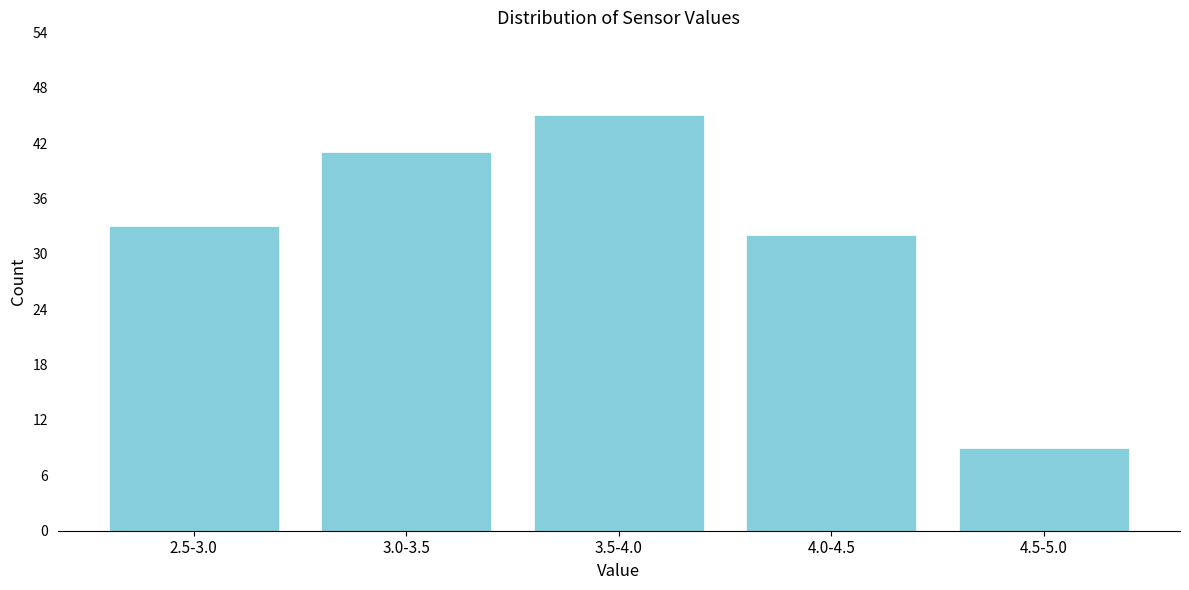

Reading left to right, list all the values displayed in this chart.

2.5-3.0=33	3.0-3.5=41	3.5-4.0=45	4.0-4.5=32	4.5-5.0=9